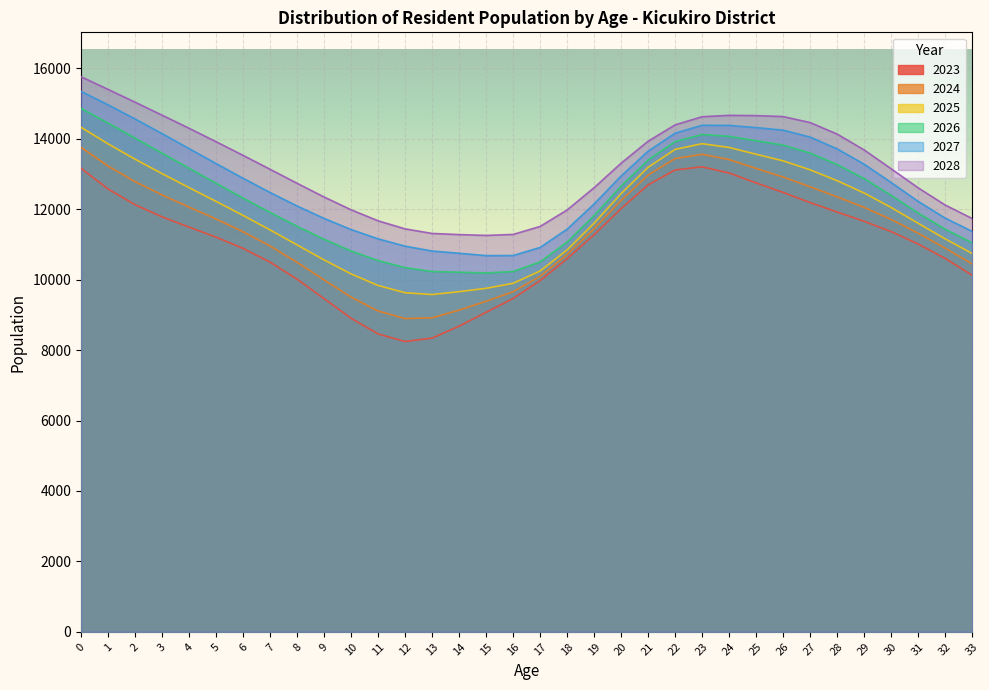

Which label corresponds to the smallest value in the chart?

12